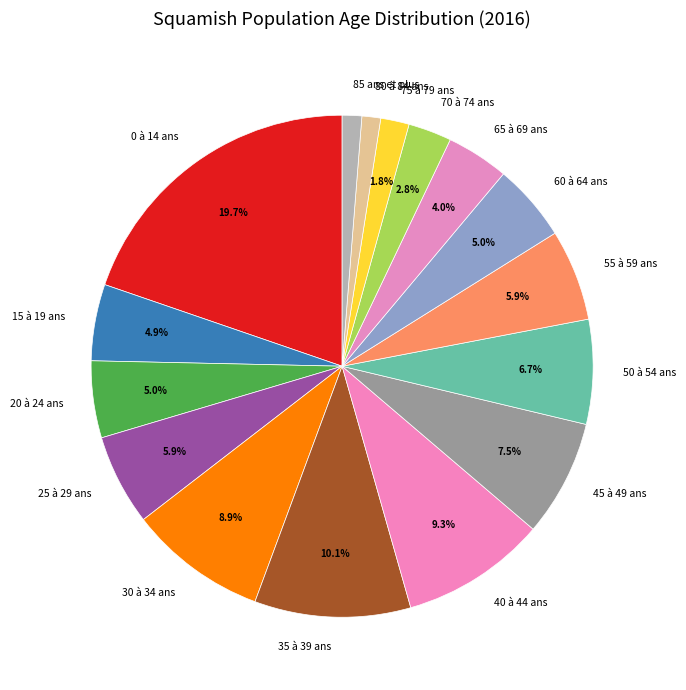

Does 60 à 64 ans represent more than half of the total?

No